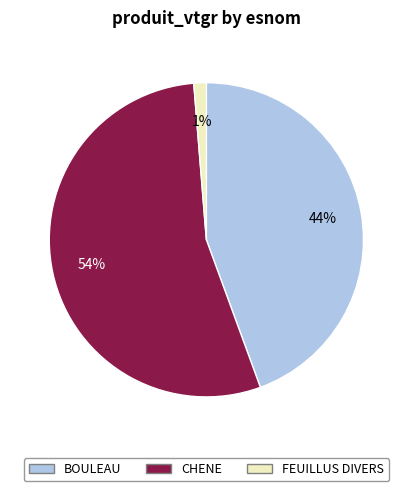

Is there any slice that represents more than half of the pie?

Yes